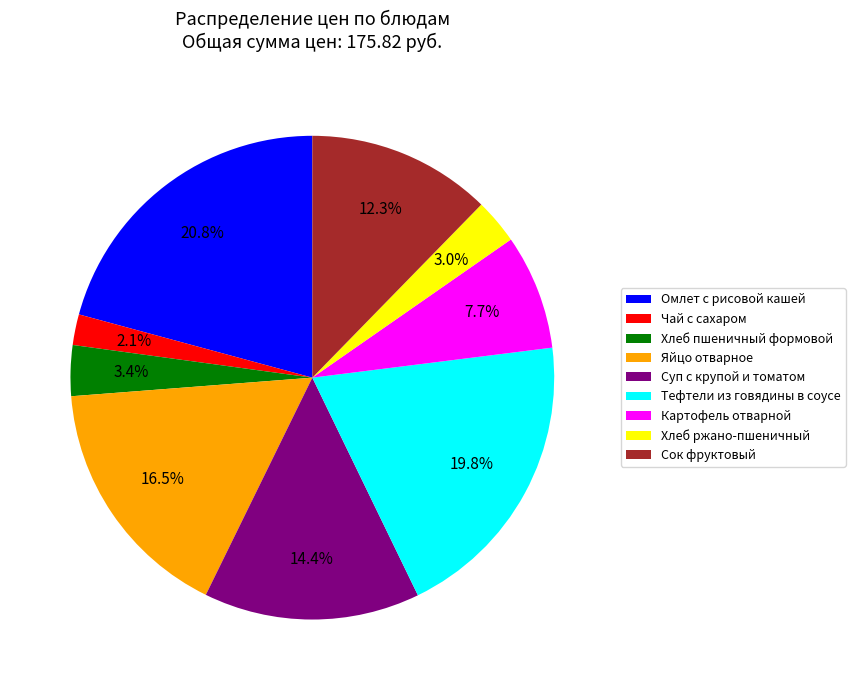

What is the largest slice in the pie chart?

Омлет с рисовой кашей